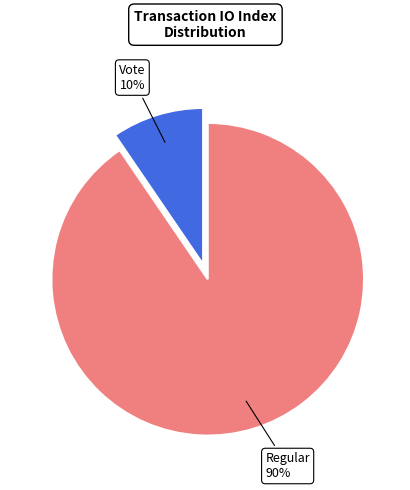

Which category accounts for the majority?

Regular 90%